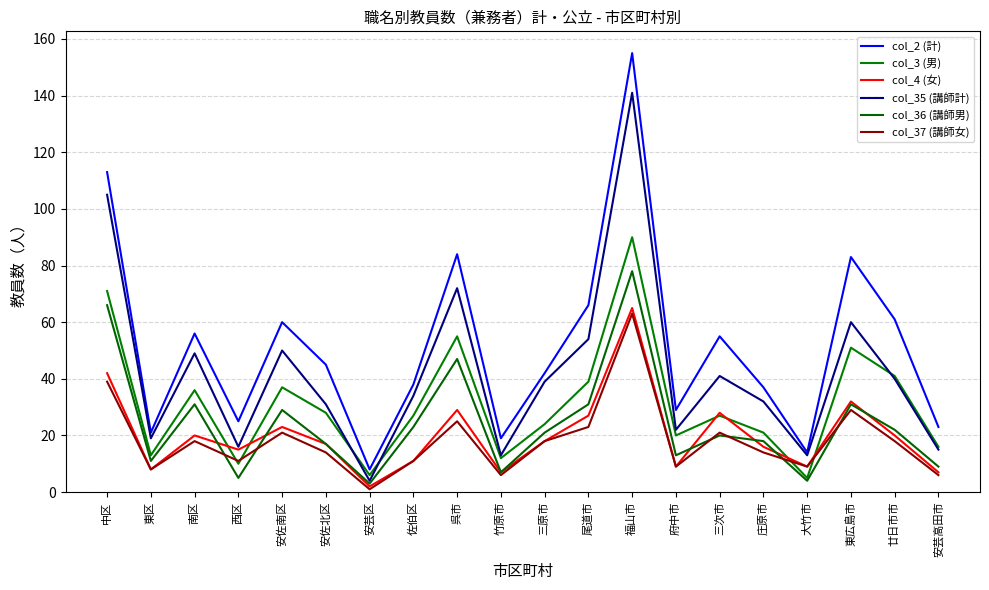

Reading right to left, list all the values displayed in this chart.

col_2 (計): 安芸高田市=23	廿日市市=61	東広島市=83	大竹市=14	庄原市=37	三次市=55	府中市=29	福山市=155	尾道市=66	三原市=42	竹原市=19	呉市=84	佐伯区=38	安芸区=8	安佐北区=45	安佐南区=60	西区=25	南区=56	東区=21	中区=113
col_3 (男): 安芸高田市=16	廿日市市=41	東広島市=51	大竹市=5	庄原市=21	三次市=27	府中市=20	福山市=90	尾道市=39	三原市=24	竹原市=12	呉市=55	佐伯区=27	安芸区=6	安佐北区=28	安佐南区=37	西区=10	南区=36	東区=13	中区=71
col_4 (女): 安芸高田市=7	廿日市市=20	東広島市=32	大竹市=9	庄原市=16	三次市=28	府中市=9	福山市=65	尾道市=27	三原市=18	竹原市=7	呉市=29	佐伯区=11	安芸区=2	安佐北区=17	安佐南区=23	西区=15	南区=20	東区=8	中区=42
col_35 (講師計): 安芸高田市=15	廿日市市=40	東広島市=60	大竹市=13	庄原市=32	三次市=41	府中市=22	福山市=141	尾道市=54	三原市=39	竹原市=13	呉市=72	佐伯区=34	安芸区=4	安佐北区=31	安佐南区=50	西区=16	南区=49	東区=19	中区=105
col_36 (講師男): 安芸高田市=9	廿日市市=22	東広島市=31	大竹市=4	庄原市=18	三次市=20	府中市=13	福山市=78	尾道市=31	三原市=21	竹原市=7	呉市=47	佐伯区=23	安芸区=3	安佐北区=17	安佐南区=29	西区=5	南区=31	東区=11	中区=66
col_37 (講師女): 安芸高田市=6	廿日市市=18	東広島市=29	大竹市=9	庄原市=14	三次市=21	府中市=9	福山市=63	尾道市=23	三原市=18	竹原市=6	呉市=25	佐伯区=11	安芸区=1	安佐北区=14	安佐南区=21	西区=11	南区=18	東区=8	中区=39